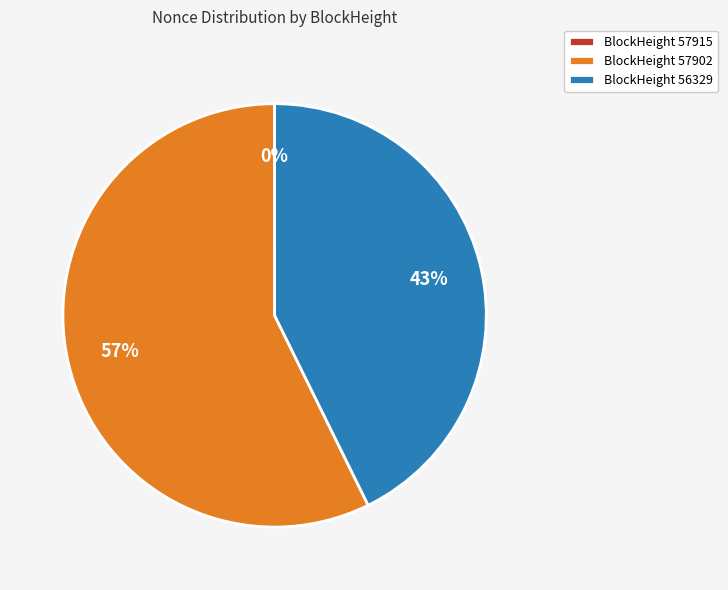

Approximately how many times larger is the value at BlockHeight 57902 compared to BlockHeight 56329?

1.3